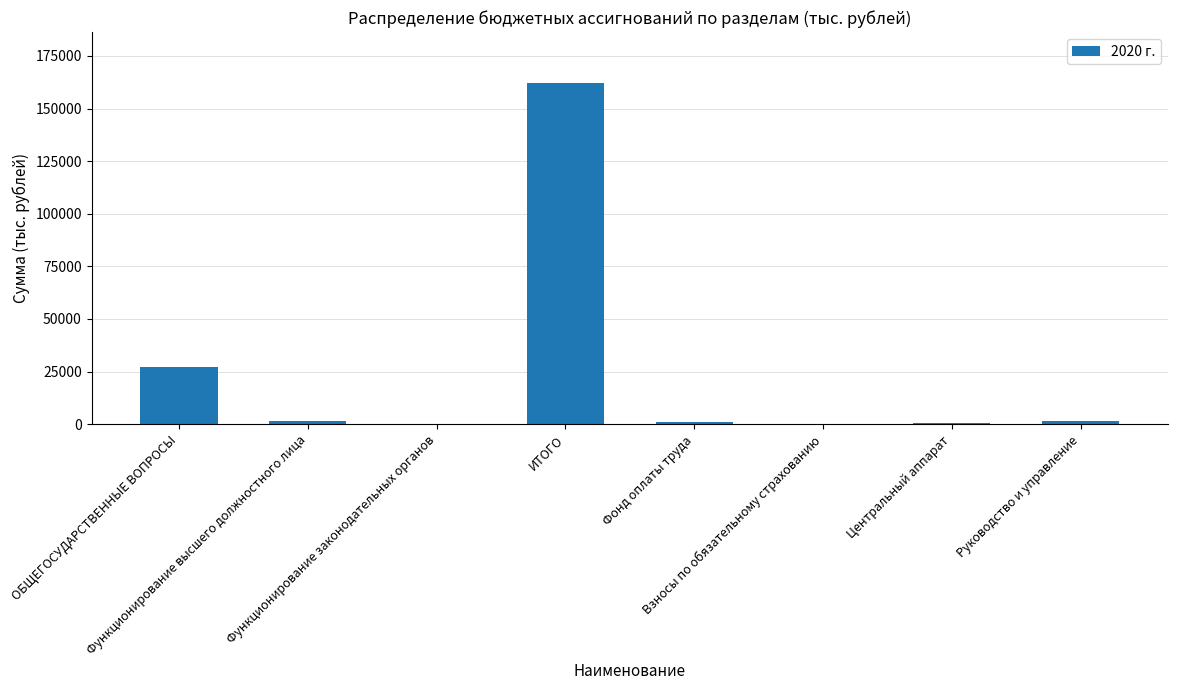

Between ИТОГО and Функционирование высшего должностного лица, which is larger?

ИТОГО